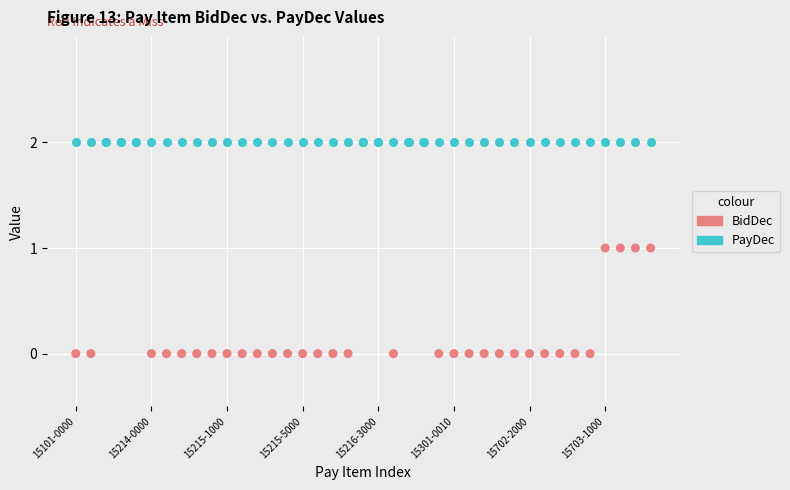

Which series contains the lowest Y value?

BidDec